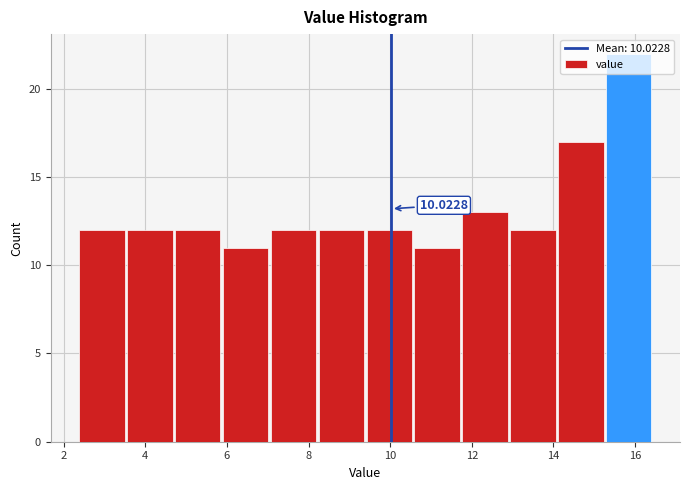

Over which range of the x-axis is the bar tallest?

15.2 to 16.4